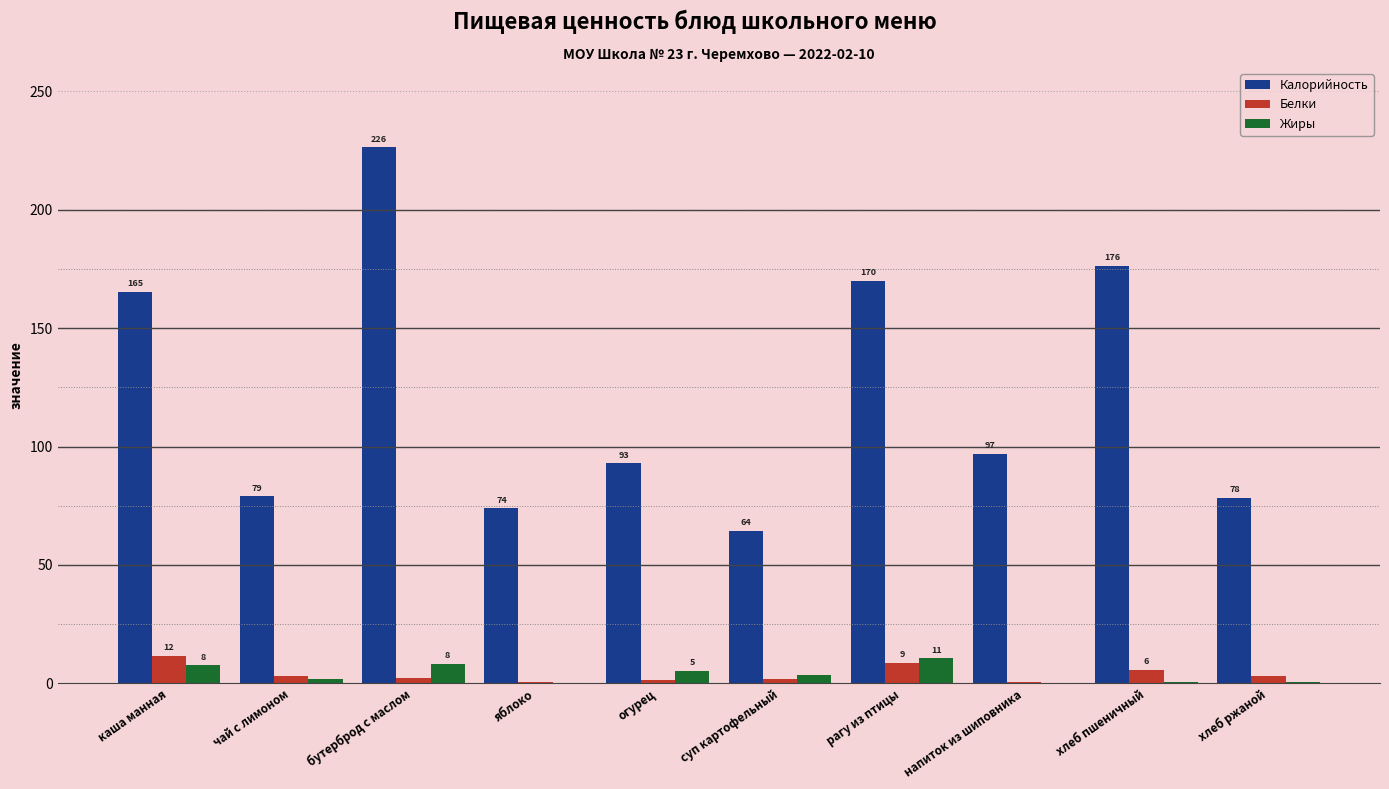

What is the difference between the Калорийность values at рагу из птицы and яблоко?

96.0